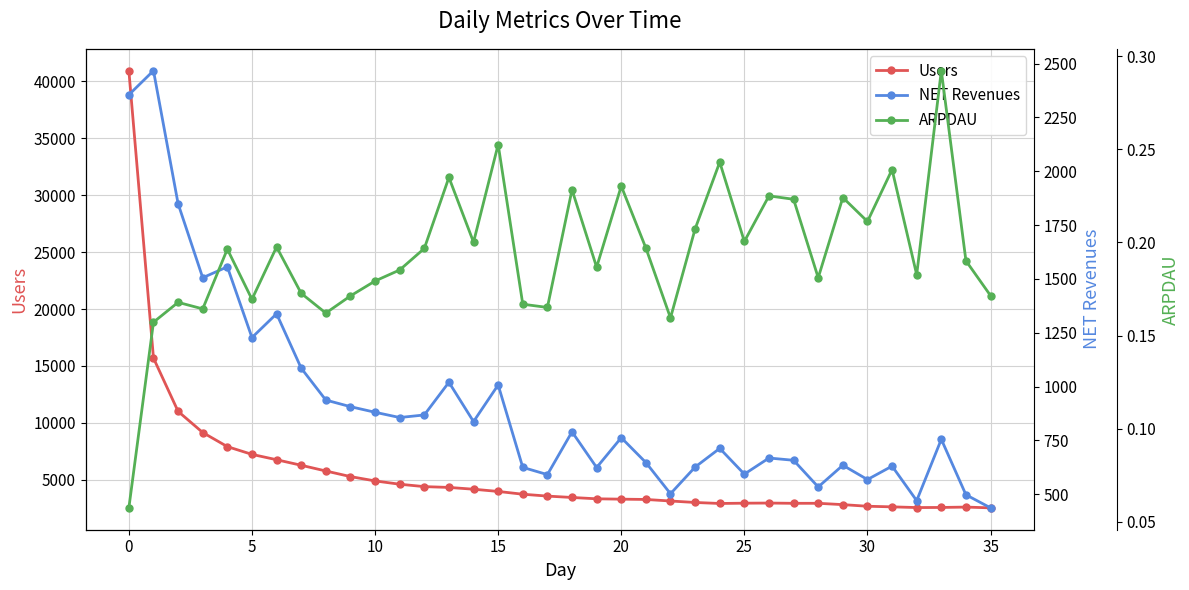

Does the chart display data point markers on the line(s)?

Yes